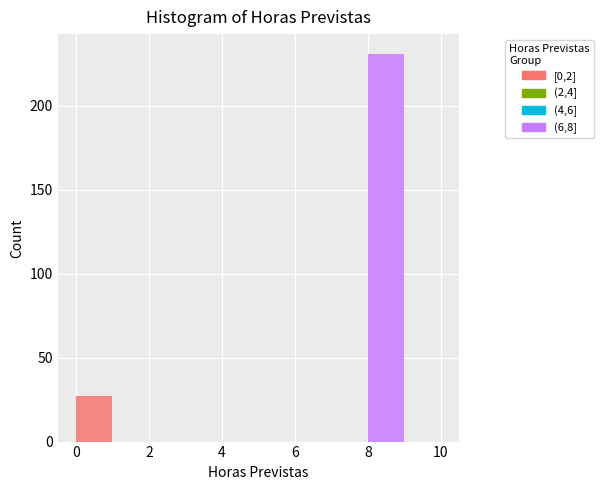

Reading left to right, transcribe this chart: for each stacked bar, give the range it covers on the x-axis and its total height. The values are not printed on the chart, so give them approximately, as read against the axis.

0 to 1: 25
1 to 2: 0
2 to 3: 0
3 to 4: 0
4 to 5: 0
5 to 6: 0
6 to 7: 0
7 to 8: 0
8 to 9: 230
9 to 10: 0